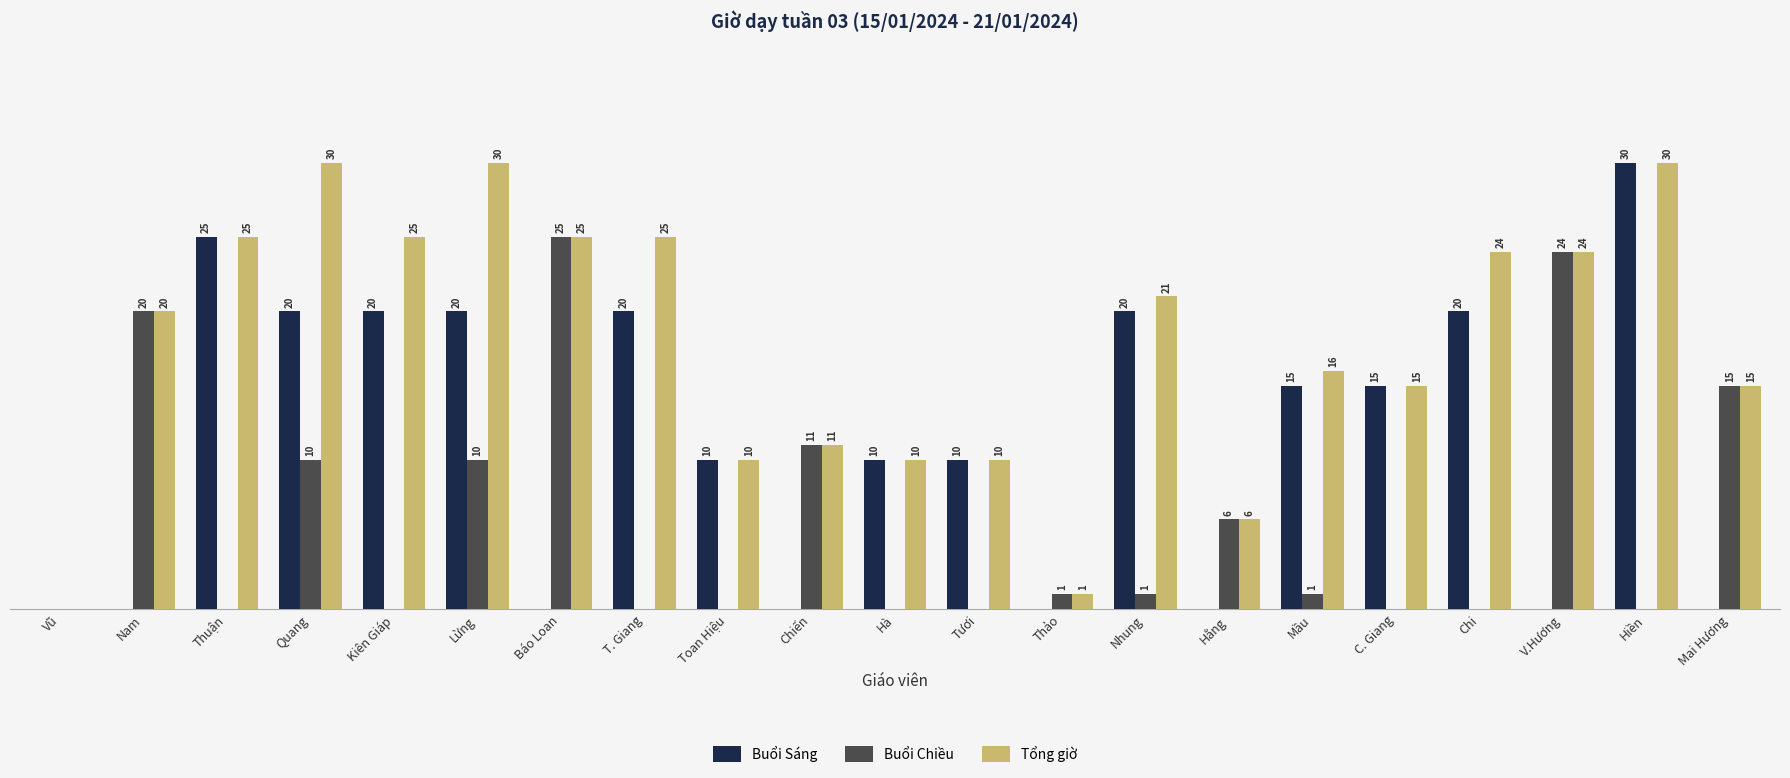

Which series has the largest total across all categories?

Tổng giờ